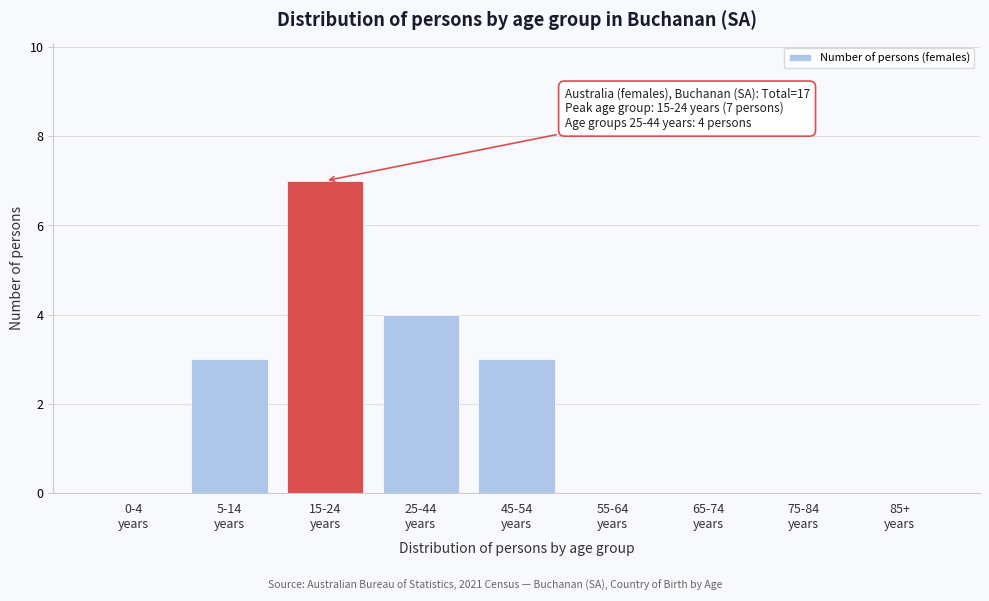

What is the maximum value shown in the chart?

7